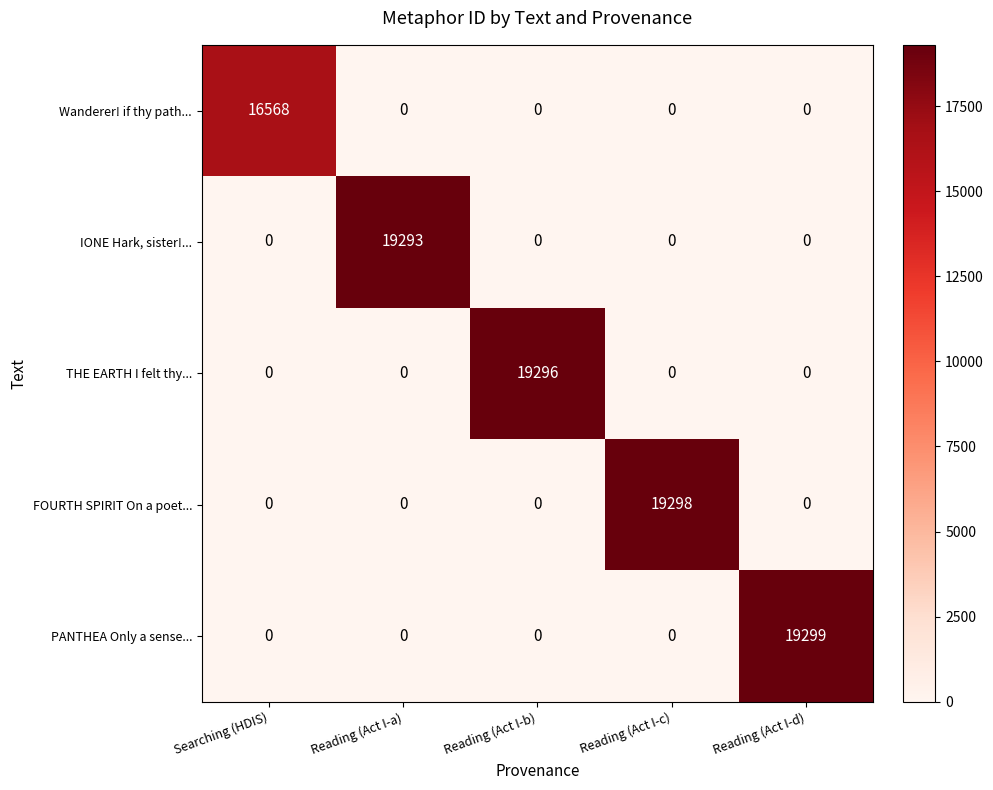

Which series has the largest total across all categories?

PANTHEA Only a sense...